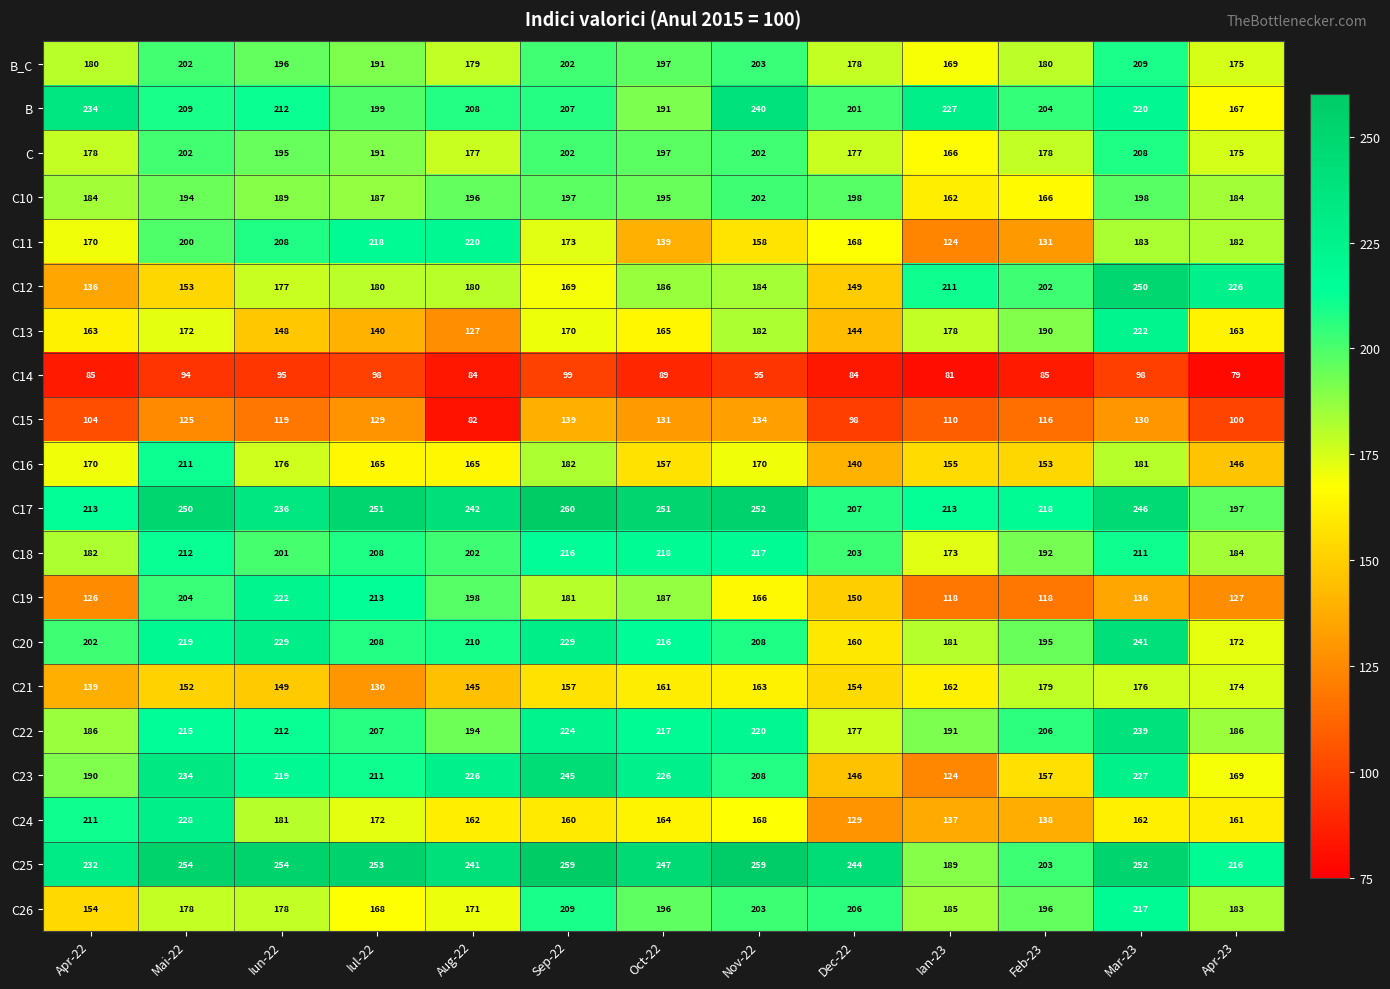

What is the spread (max minus min) of values at Oct-22?

162